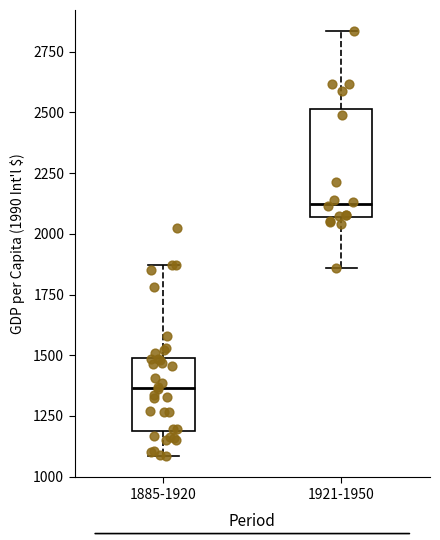

Which box is the tallest, from its lower edge to its upper edge?

1921-1950